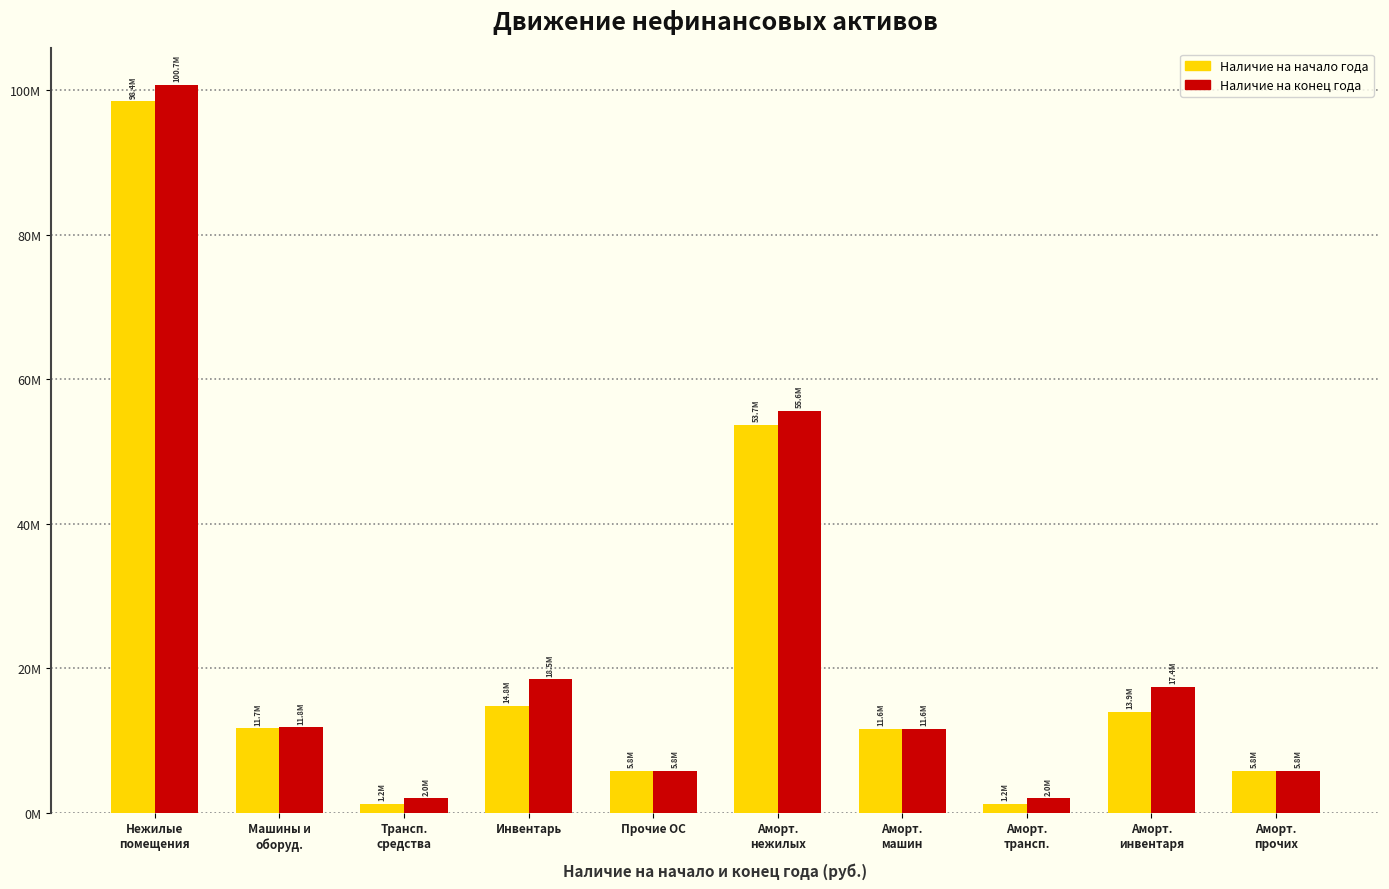

What is the minimum value shown in the chart?

1216919.2